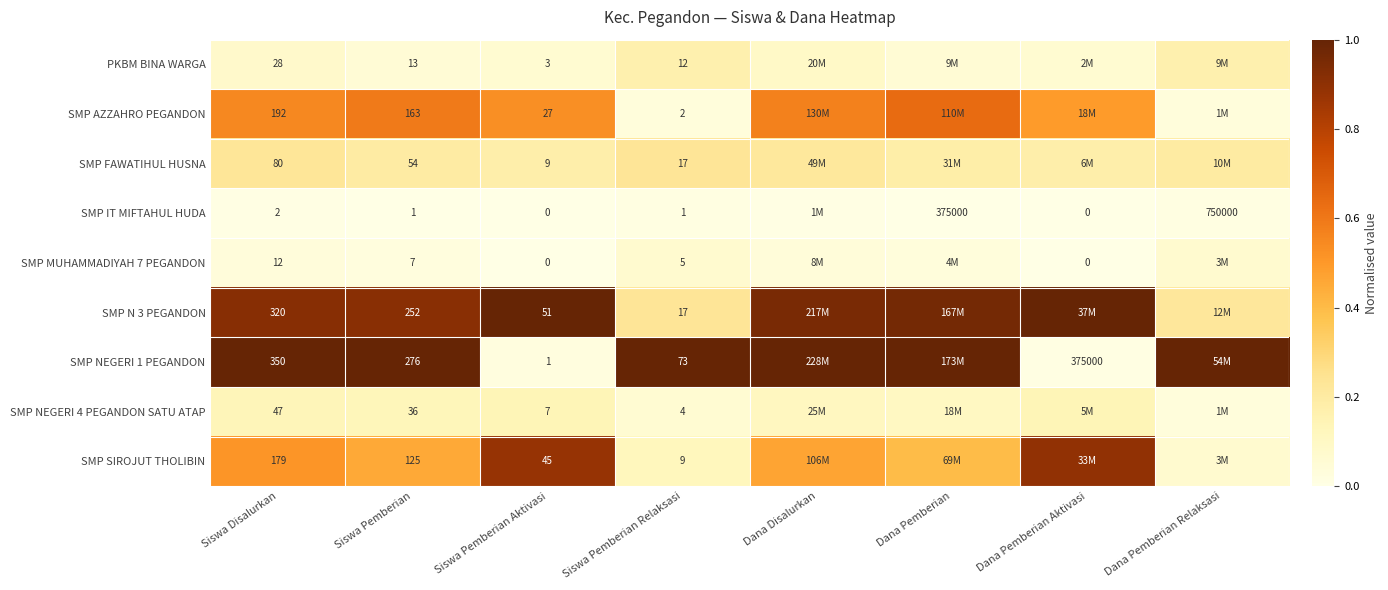

How many values in SMP MUHAMMADIYAH 7 PEGANDON are above zero?

6